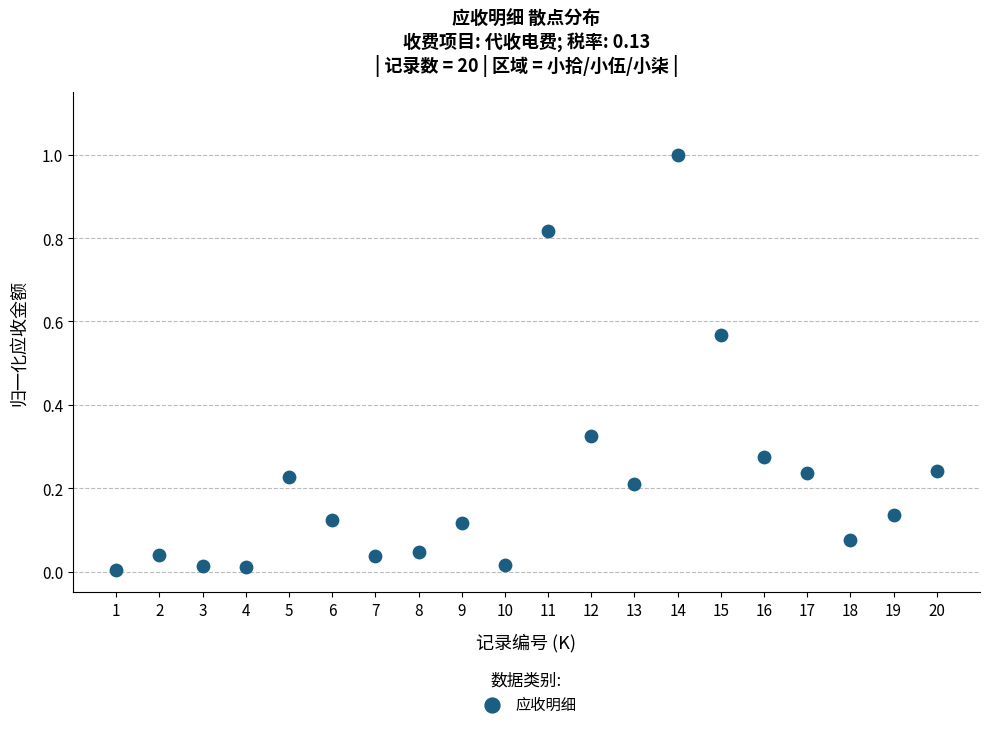

What is the range of X values (max minus min)?

19.0